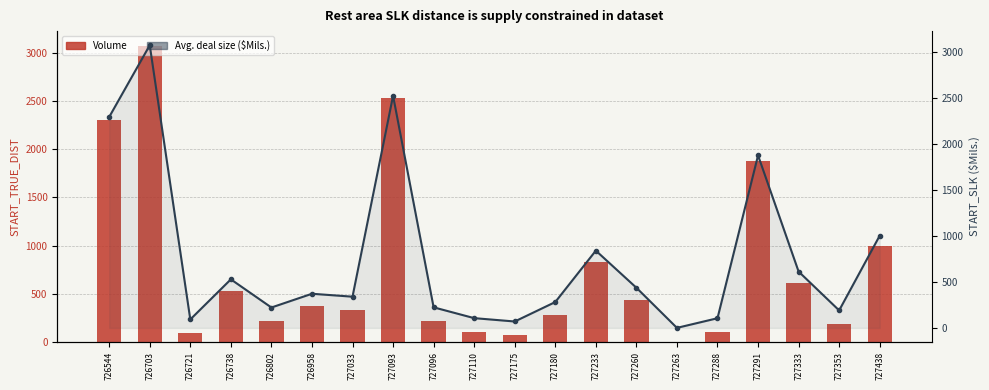

The value of Volume at 727333 is 608.1. True or false?

True